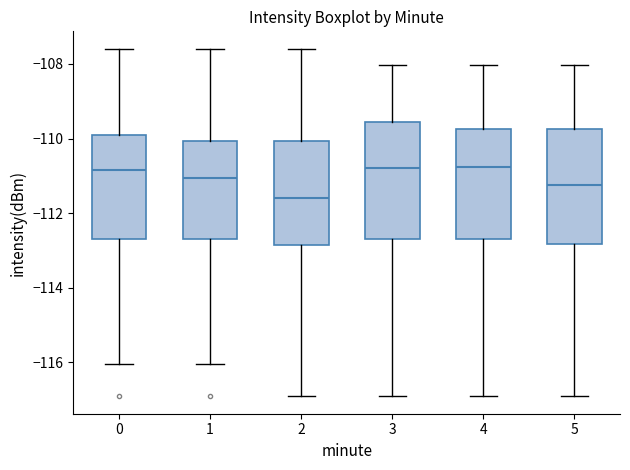

Reading left to right, transcribe this box plot: for each box, give where its median line is, the range the box spans, and where its two whiskers end, as read against the y-axis. The values are not printed on the chart, so give them approximately, as read against the axis.

0: median -110.8, box -112.6 to -109.8, whiskers -116.0 to -107.6
1: median -111.0, box -112.6 to -110.0, whiskers -116.0 to -107.6
2: median -111.6, box -112.8 to -110.0, whiskers -117.0 to -107.6
3: median -110.8, box -112.6 to -109.6, whiskers -117.0 to -108.0
4: median -110.8, box -112.6 to -109.8, whiskers -117.0 to -108.0
5: median -111.2, box -112.8 to -109.8, whiskers -117.0 to -108.0